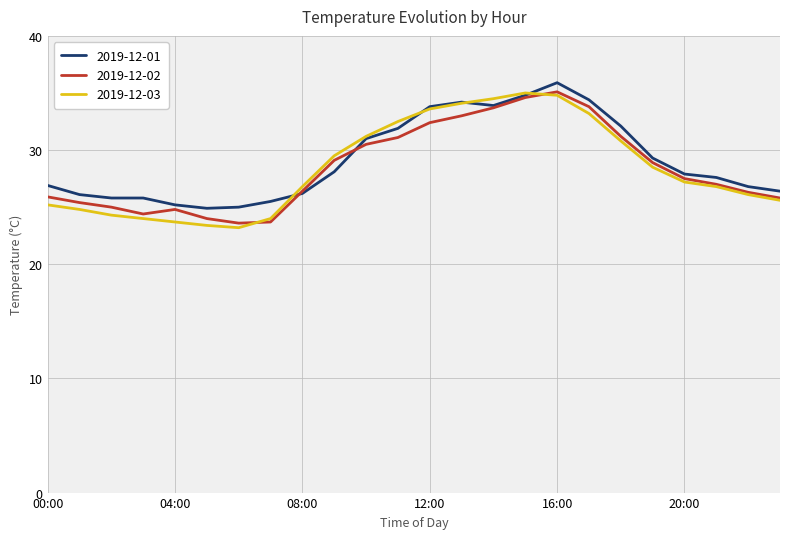

What is the minimum value for 2019-12-02?

23.6